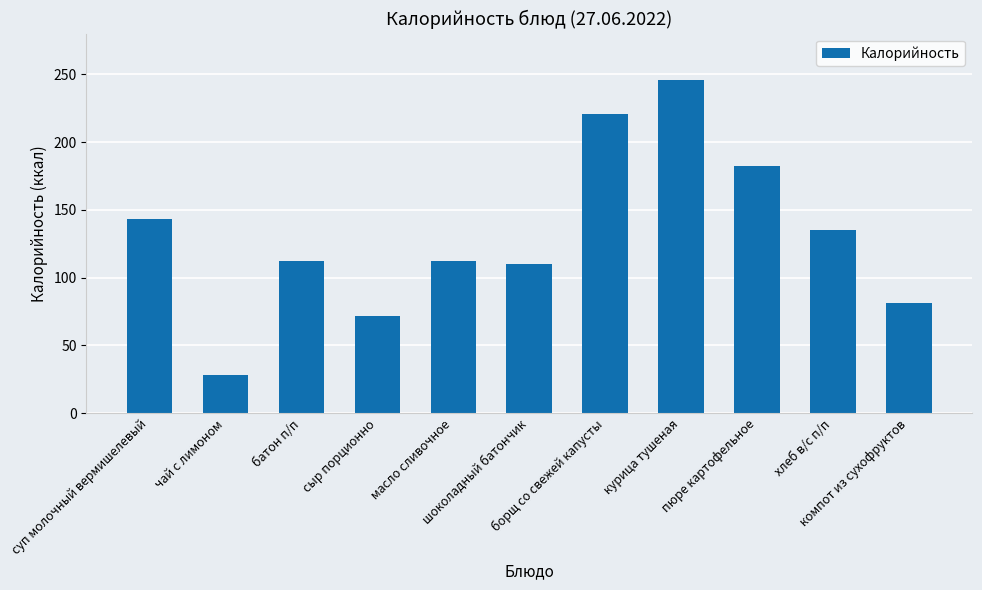

How many series are shown in this chart?

1